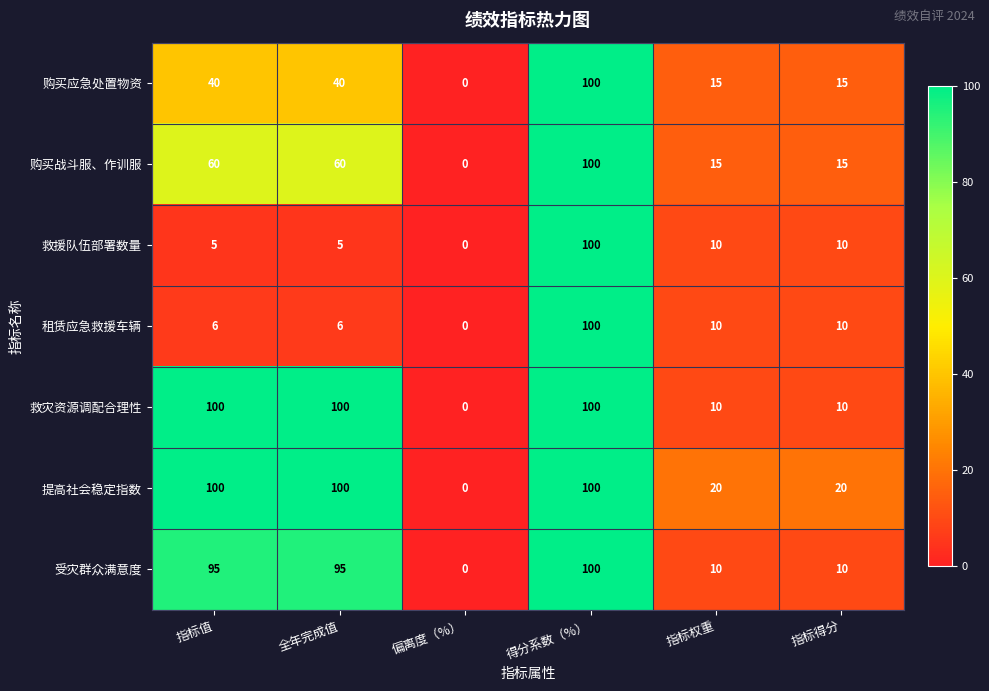

Where does the 救援队伍部署数量 series first go above 10?

得分系数（%）